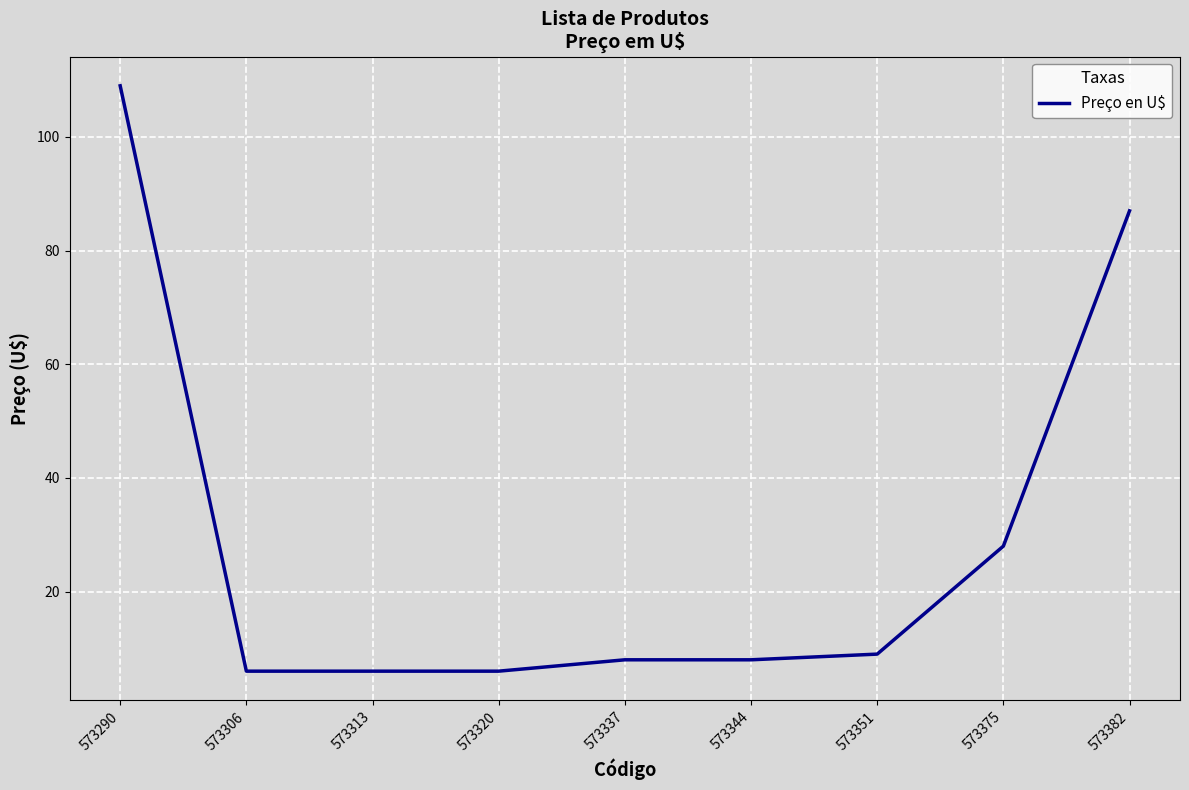

Which label corresponds to the largest value in the chart?

573290